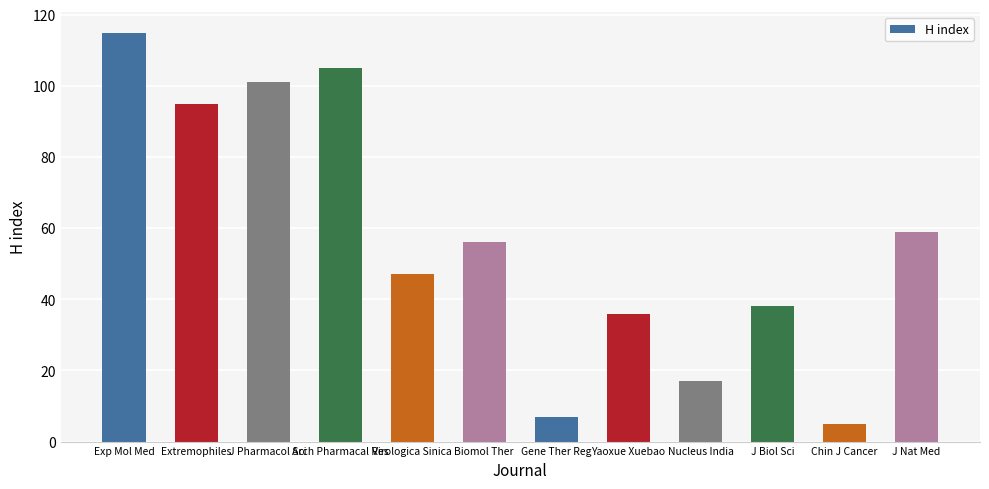

True or false: the data shows 31 at Virologica Sinica.

False